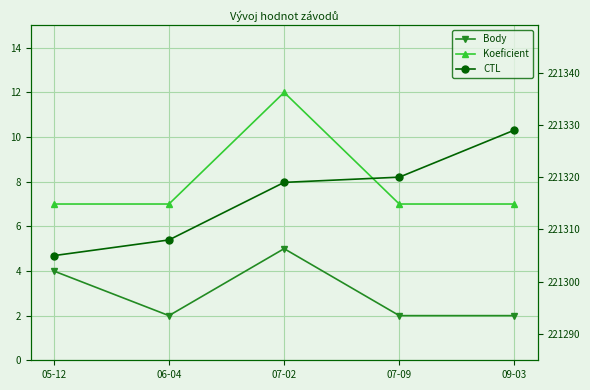

The value of CTL at 05-12 is 106831. True or false?

False